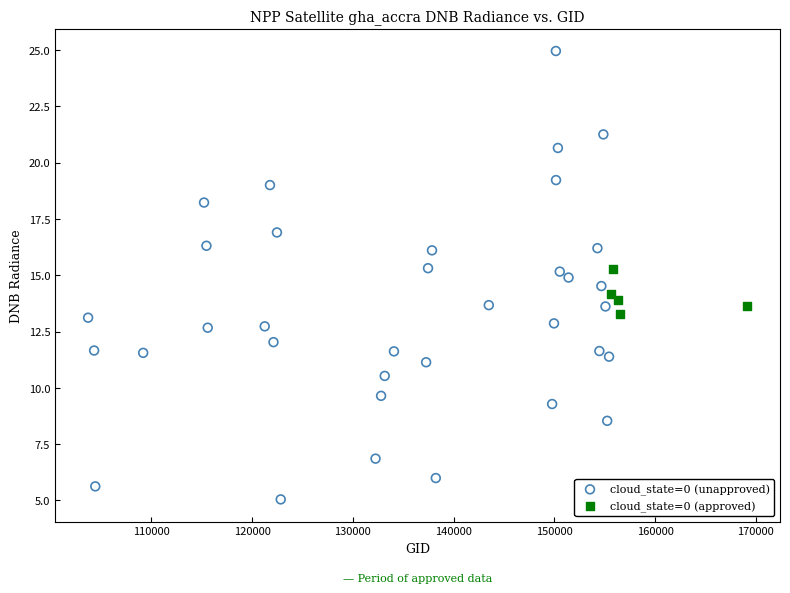

Which series contains the lowest Y value?

cloud_state=0 (unapproved)